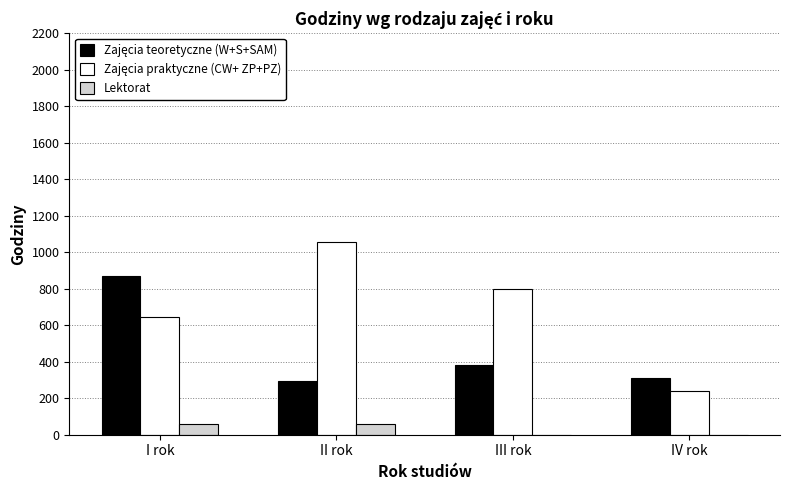

Is it true that Lektorat equals 60 at I rok?

True